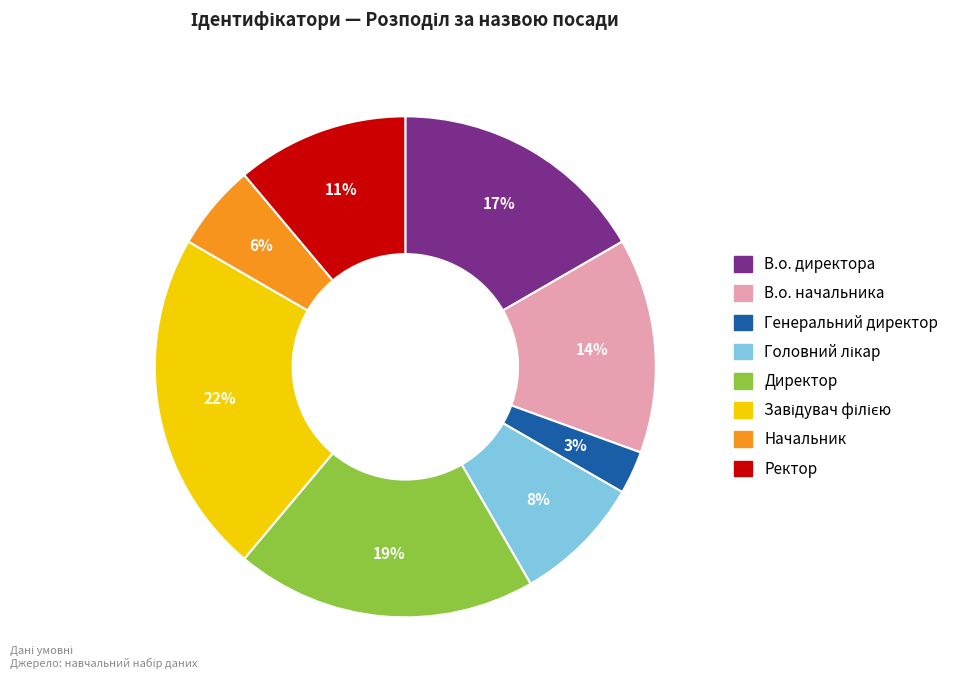

Does Генеральний директор account for over 50% of the chart?

No